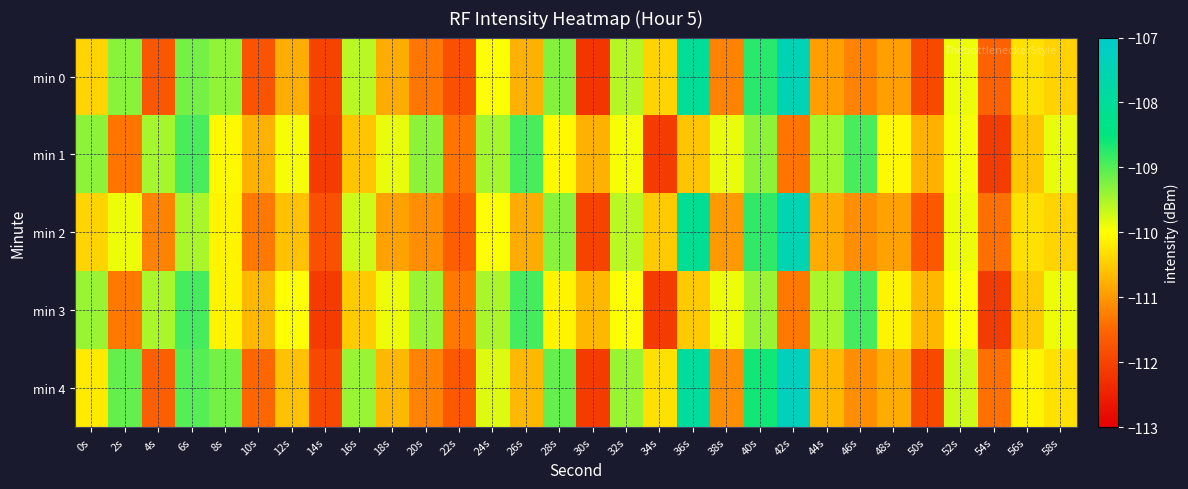

Reading right to left, extract all data points from this chart.

min 0: 58s=-110.4	56s=-110.3	54s=-111.5	52s=-109.9	50s=-111.9	48s=-110.9	46s=-111.2	44s=-110.9	42s=-107.5	40s=-108.8	38s=-111.2	36s=-108.0	34s=-110.4	32s=-109.6	30s=-112.2	28s=-109.3	26s=-110.8	24s=-110.0	22s=-111.8	20s=-111.3	18s=-110.8	16s=-109.6	14s=-112.0	12s=-110.8	10s=-111.7	8s=-109.4	6s=-109.2	4s=-111.7	2s=-109.3	0s=-110.4
min 1: 58s=-109.9	56s=-110.5	54s=-112.1	52s=-109.9	50s=-110.8	48s=-110.1	46s=-108.9	44s=-109.5	42s=-111.3	40s=-109.3	38s=-109.9	36s=-110.5	34s=-112.1	32s=-109.9	30s=-110.8	28s=-110.1	26s=-108.9	24s=-109.5	22s=-111.3	20s=-109.3	18s=-109.9	16s=-110.5	14s=-112.1	12s=-109.9	10s=-110.8	8s=-110.1	6s=-108.9	4s=-109.5	2s=-111.3	0s=-109.3
min 2: 58s=-110.4	56s=-110.3	54s=-111.4	52s=-109.9	50s=-111.7	48s=-110.9	46s=-111.1	44s=-110.8	42s=-107.5	40s=-108.8	38s=-111.0	36s=-108.1	34s=-110.5	32s=-109.6	30s=-112.0	28s=-109.3	26s=-110.8	24s=-110.0	22s=-111.6	20s=-111.1	18s=-110.9	16s=-109.7	14s=-111.8	12s=-110.6	10s=-111.3	8s=-110.1	6s=-109.5	4s=-111.2	2s=-109.9	0s=-110.4
min 3: 58s=-109.9	56s=-110.5	54s=-112.1	52s=-110.0	50s=-110.7	48s=-110.1	46s=-108.9	44s=-109.5	42s=-111.3	40s=-109.4	38s=-109.9	36s=-110.5	34s=-112.1	32s=-110.0	30s=-110.7	28s=-110.1	26s=-108.9	24s=-109.5	22s=-111.3	20s=-109.4	18s=-109.9	16s=-110.5	14s=-112.1	12s=-110.0	10s=-110.7	8s=-110.1	6s=-108.9	4s=-109.5	2s=-111.3	0s=-109.4
min 4: 58s=-110.3	56s=-110.1	54s=-111.4	52s=-109.7	50s=-111.9	48s=-110.8	46s=-111.1	44s=-110.7	42s=-107.3	40s=-108.6	38s=-111.1	36s=-107.9	34s=-110.3	32s=-109.4	30s=-112.1	28s=-109.1	26s=-110.7	24s=-109.8	22s=-111.7	20s=-111.2	18s=-110.7	16s=-109.4	14s=-111.9	12s=-110.6	10s=-111.5	8s=-109.2	6s=-109.0	4s=-111.6	2s=-109.1	0s=-110.2